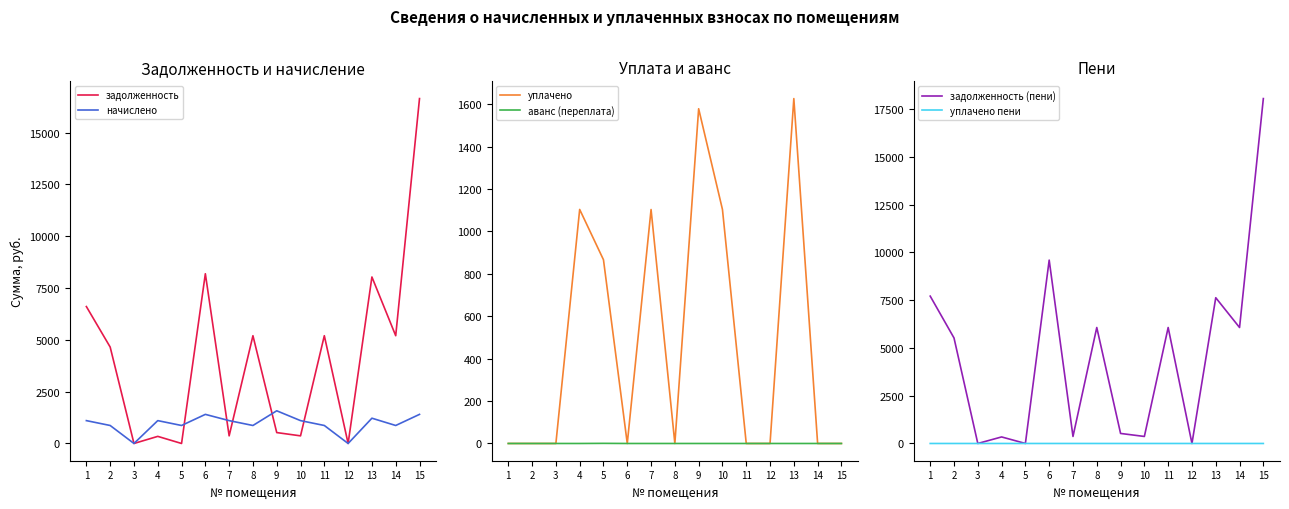

At which label does уплачено reach its minimum?

1